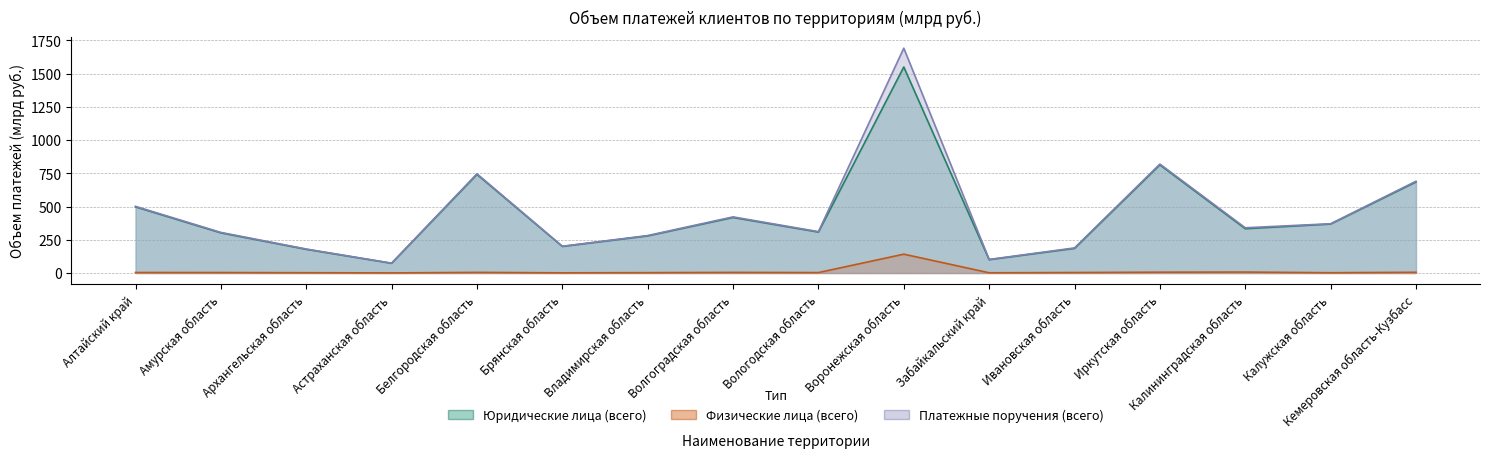

True or false: Юридические лица (всего) and Платежные поручения (всего) intersect in this chart.

False